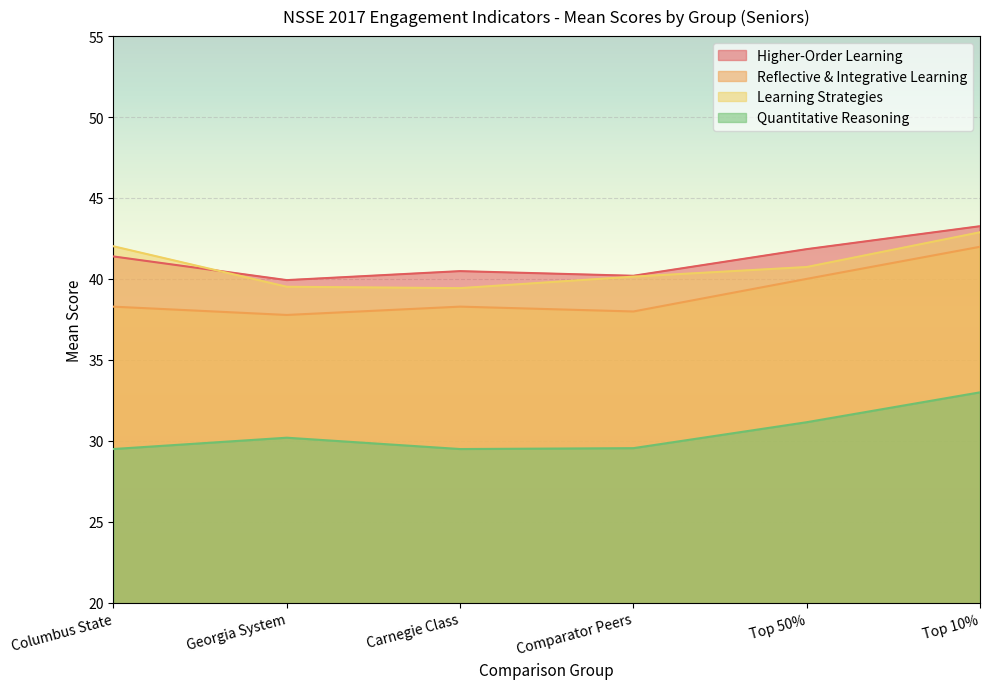

True or false: Learning Strategies has more than 1 interior local peaks.

False